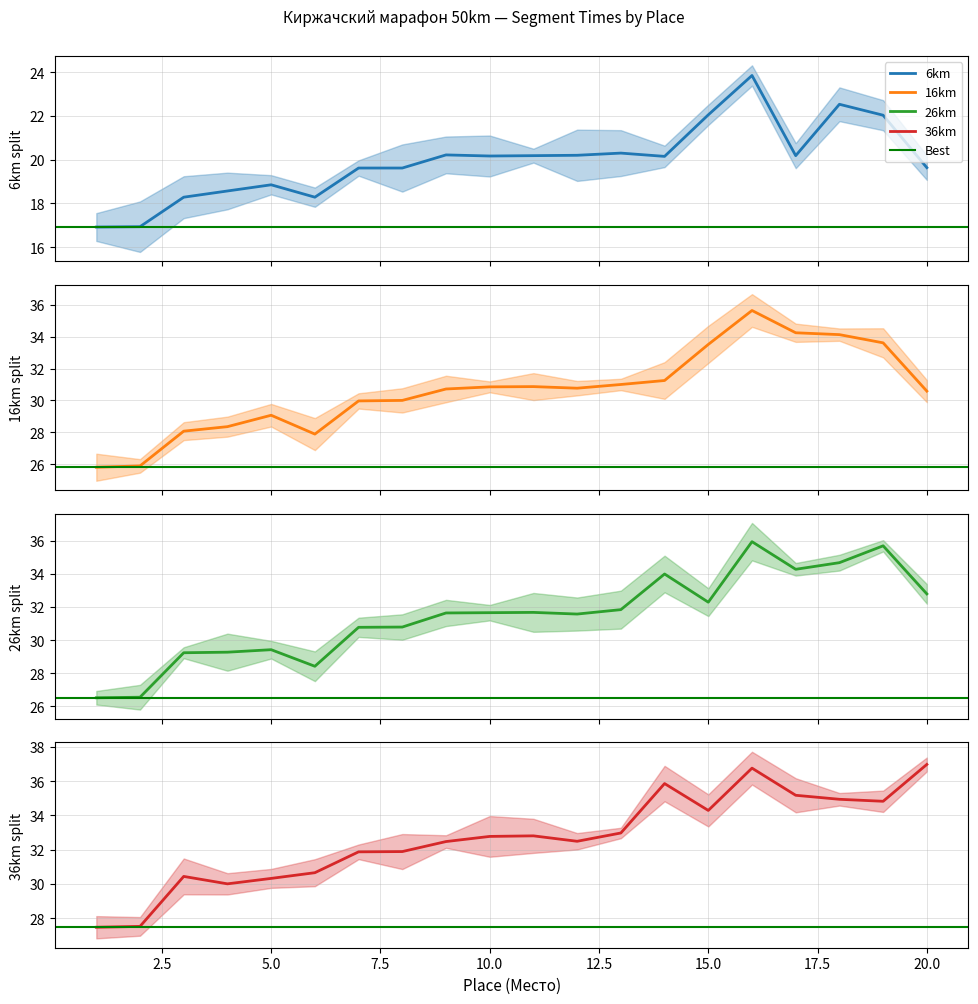

Count the number of data series in this chart.

4